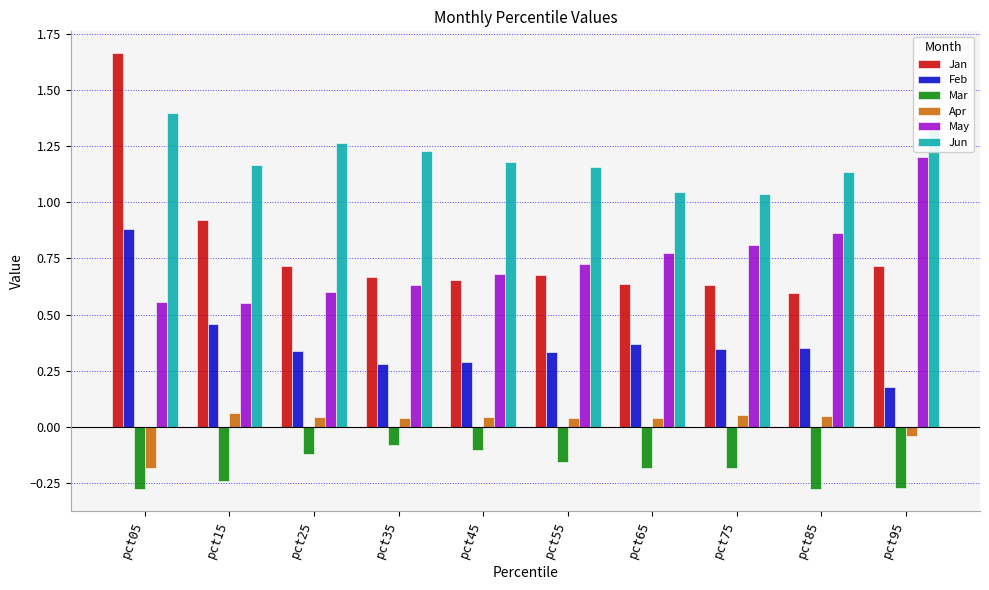

At pct15, list the series in order from largest to smallest.

Jun, Jan, May, Feb, Apr, Mar